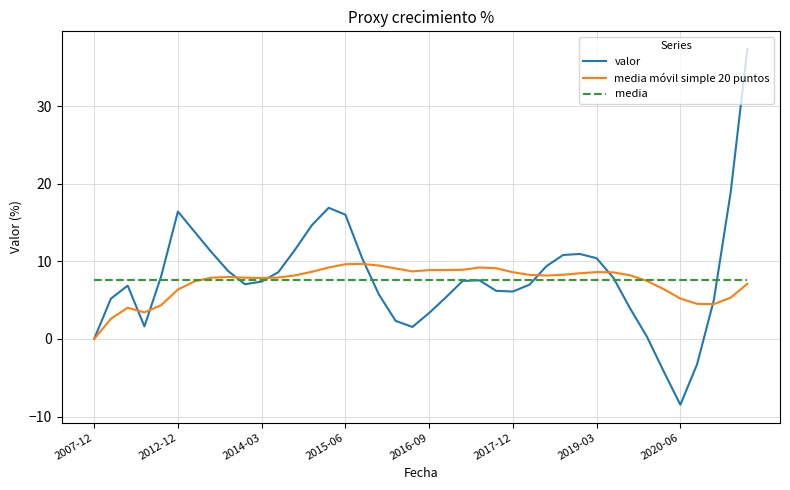

What is the minimum value for media?

7.7